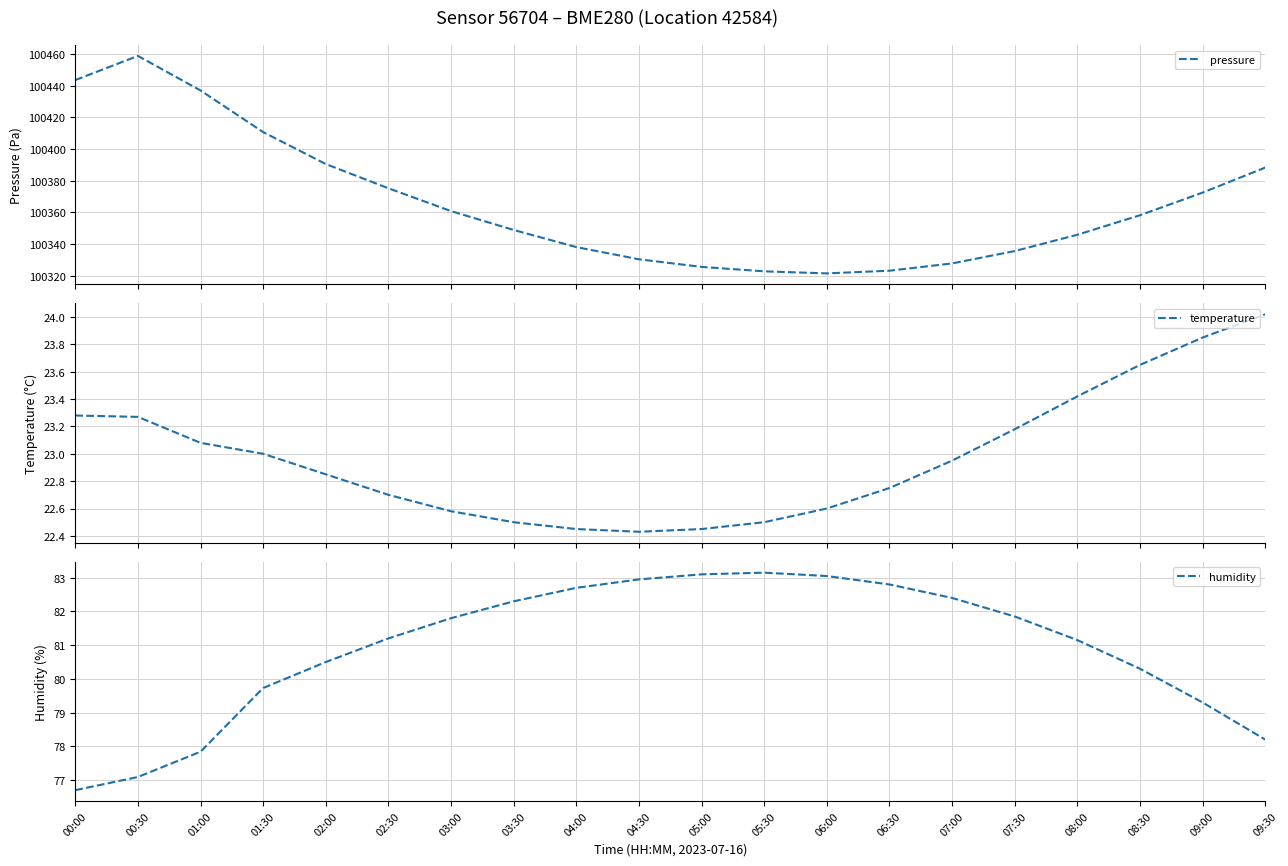

What is the difference between the maximum and minimum values in the humidity series?

6.5